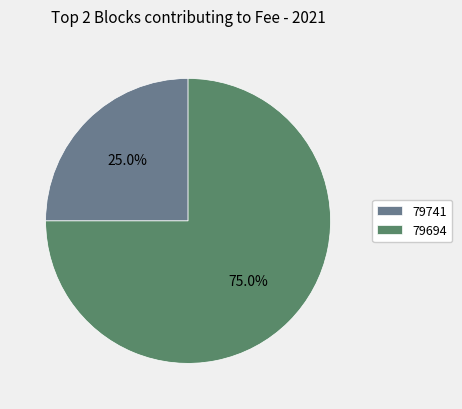

Combined, what portion of the pie is 79741 and 79694?

100.0%